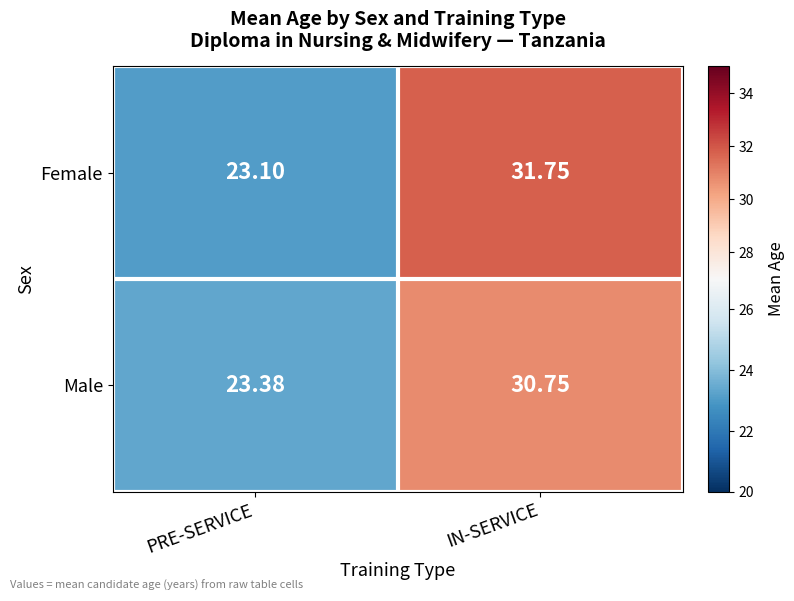

What is the spread (max minus min) of values at PRE-SERVICE?

0.3